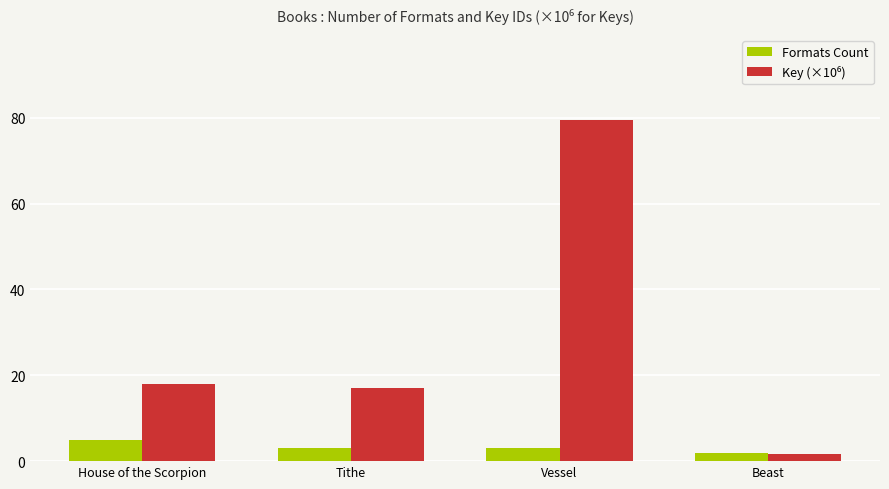

What is the difference between the highest and lowest values at Vessel?

76.5